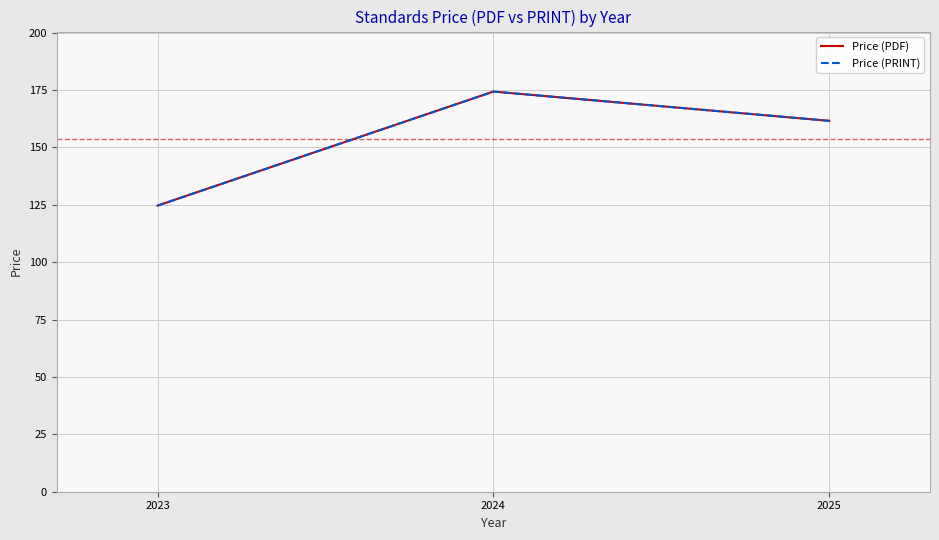

Is the value of Price (PDF) at 2024 greater than the value of Price (PRINT) at 2023?

Yes